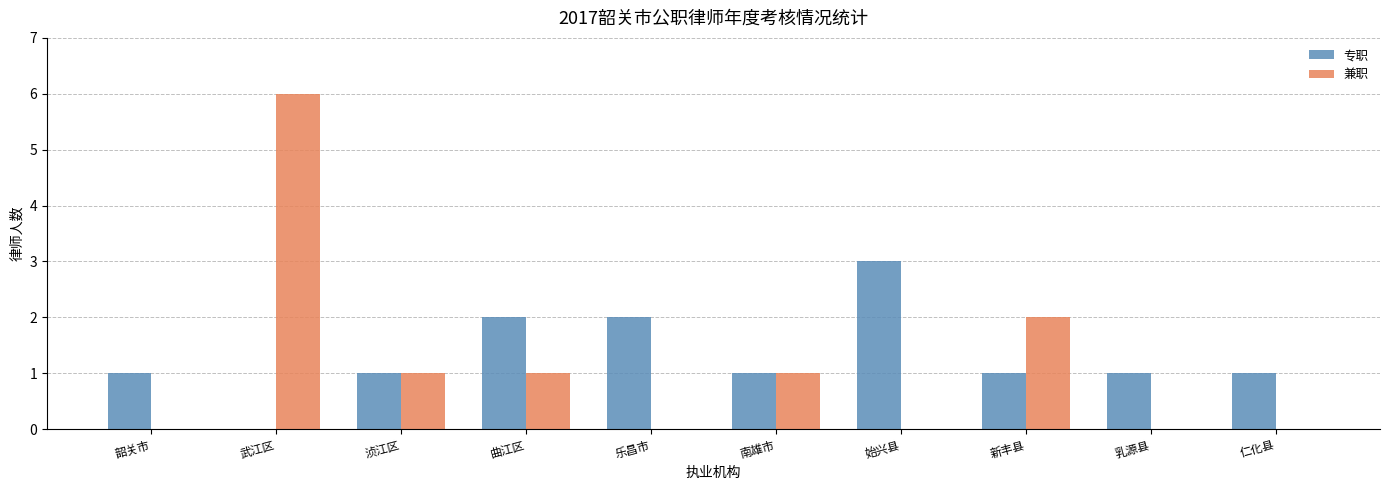

Read the 专职 value at 韶关市.

1